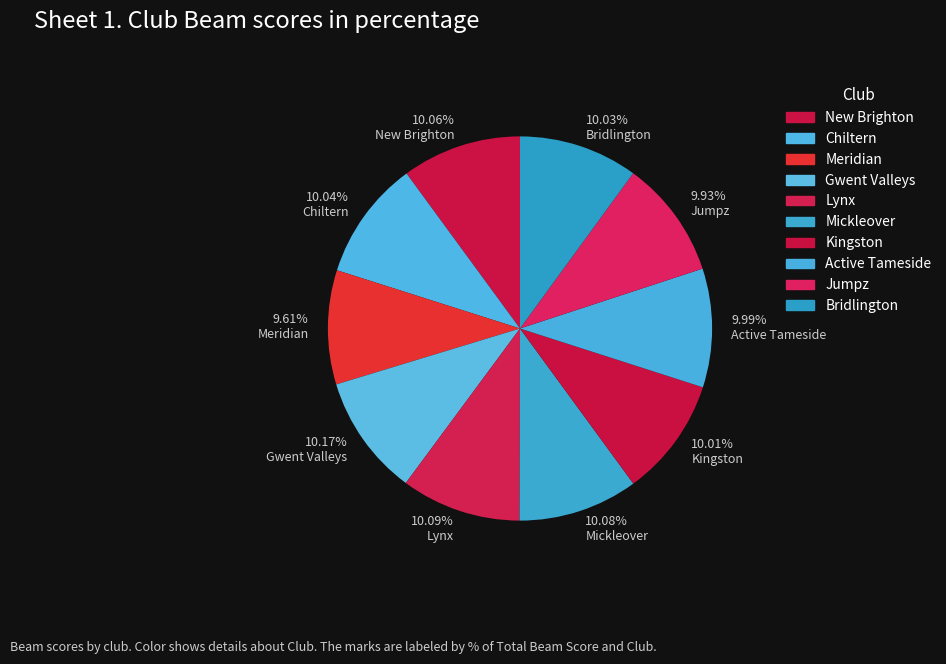

To the nearest percent, what is the average slice percentage?

10%